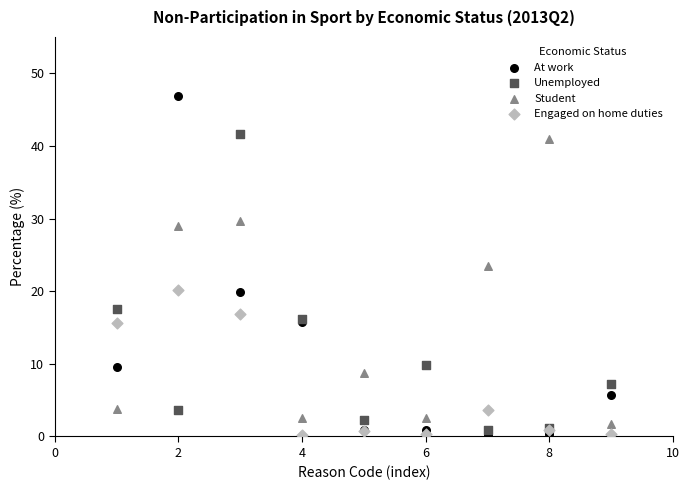

What is the X range (max minus min) for the scatter plot?

8.0